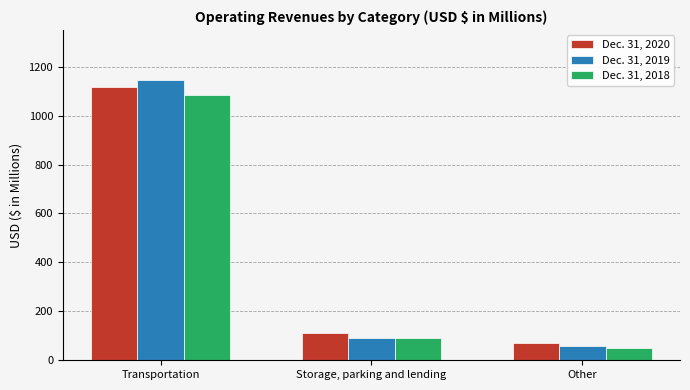

The Dec. 31, 2018 series shows 90.4 at Storage, parking and lending. True or false?

True